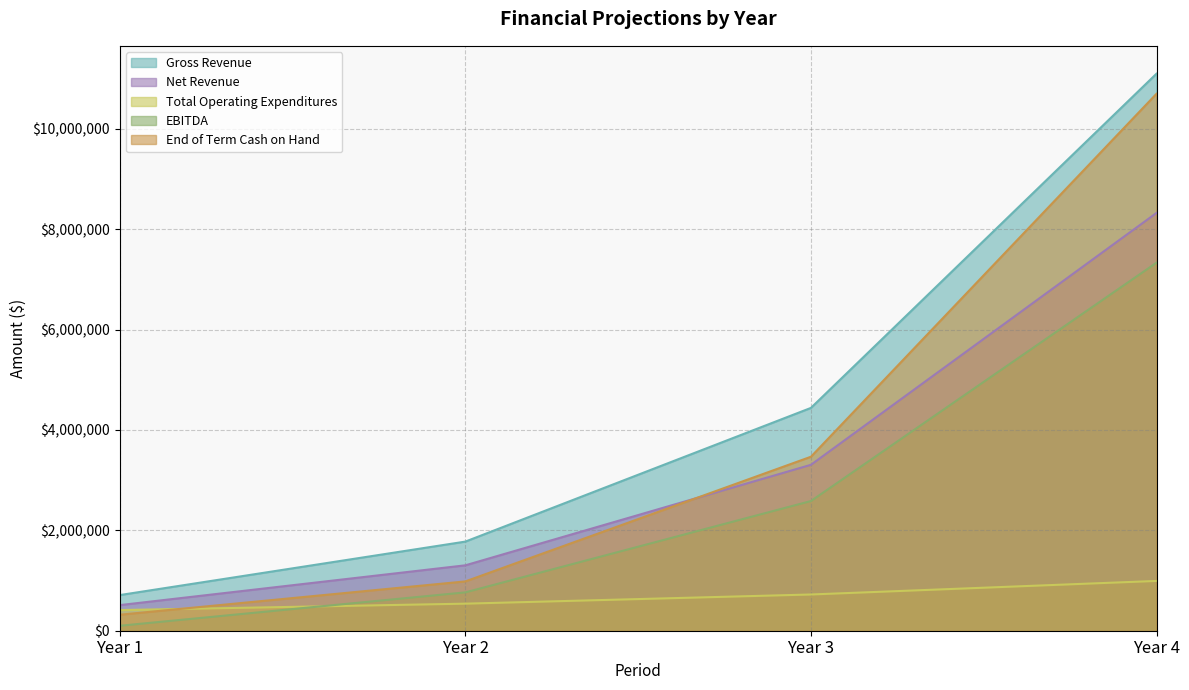

Read the EBITDA value at Year 3.

2583831.4